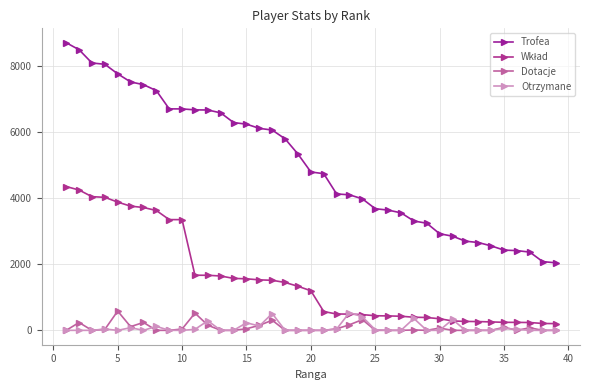

How many data points does each series have?

39